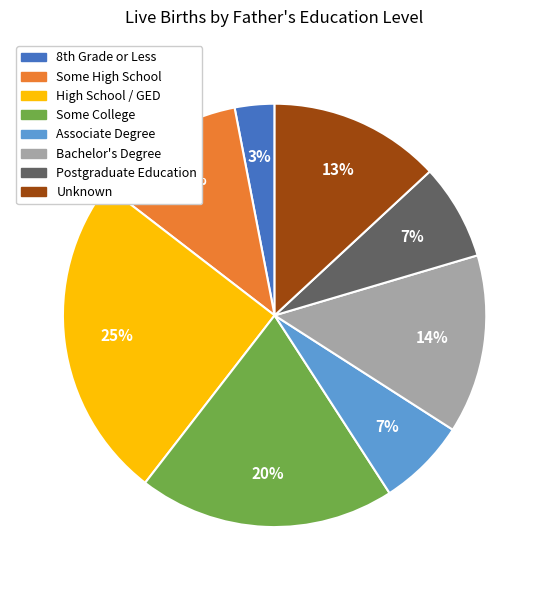

To the nearest percent, what is the difference between the Unknown and High School / GED slice percentages?

12%